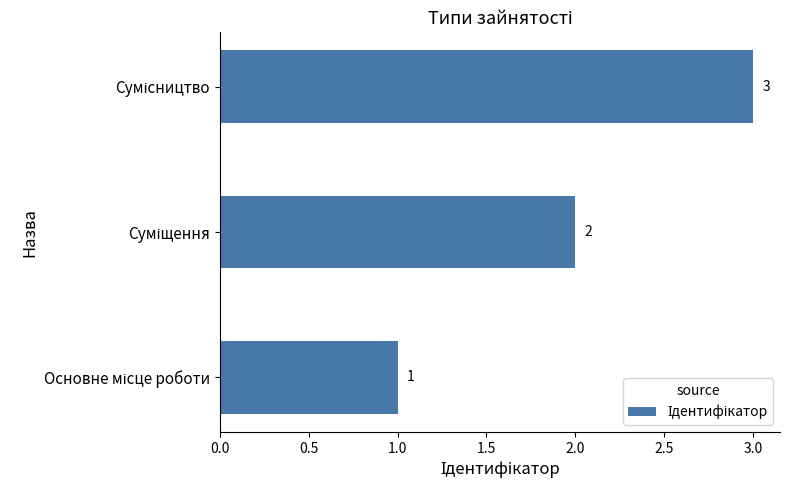

What is the greatest value displayed?

3